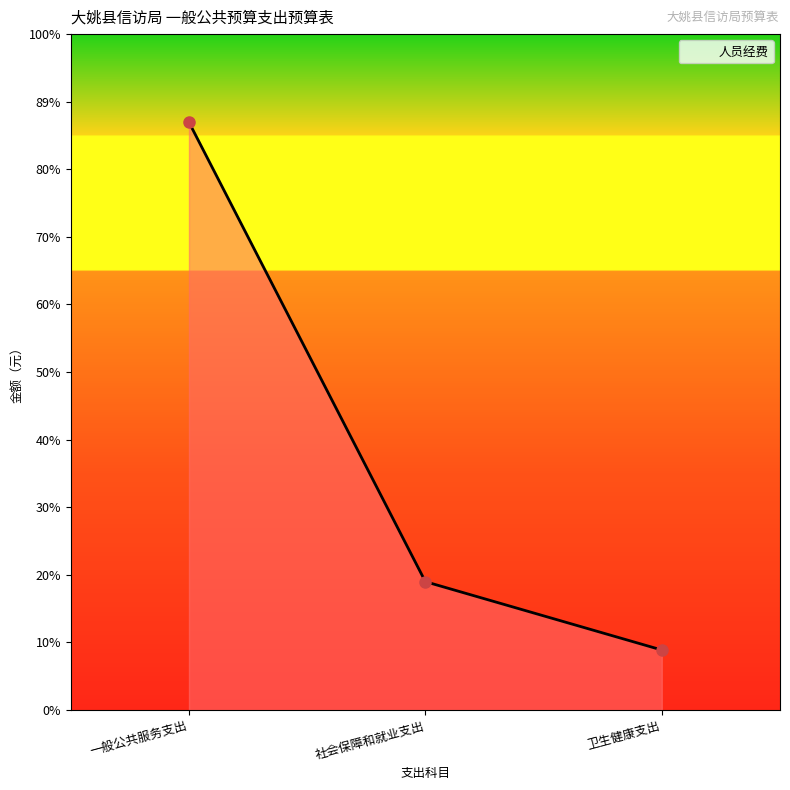

Reading left to right, list all the values displayed in this chart.

1883712	411396	192448